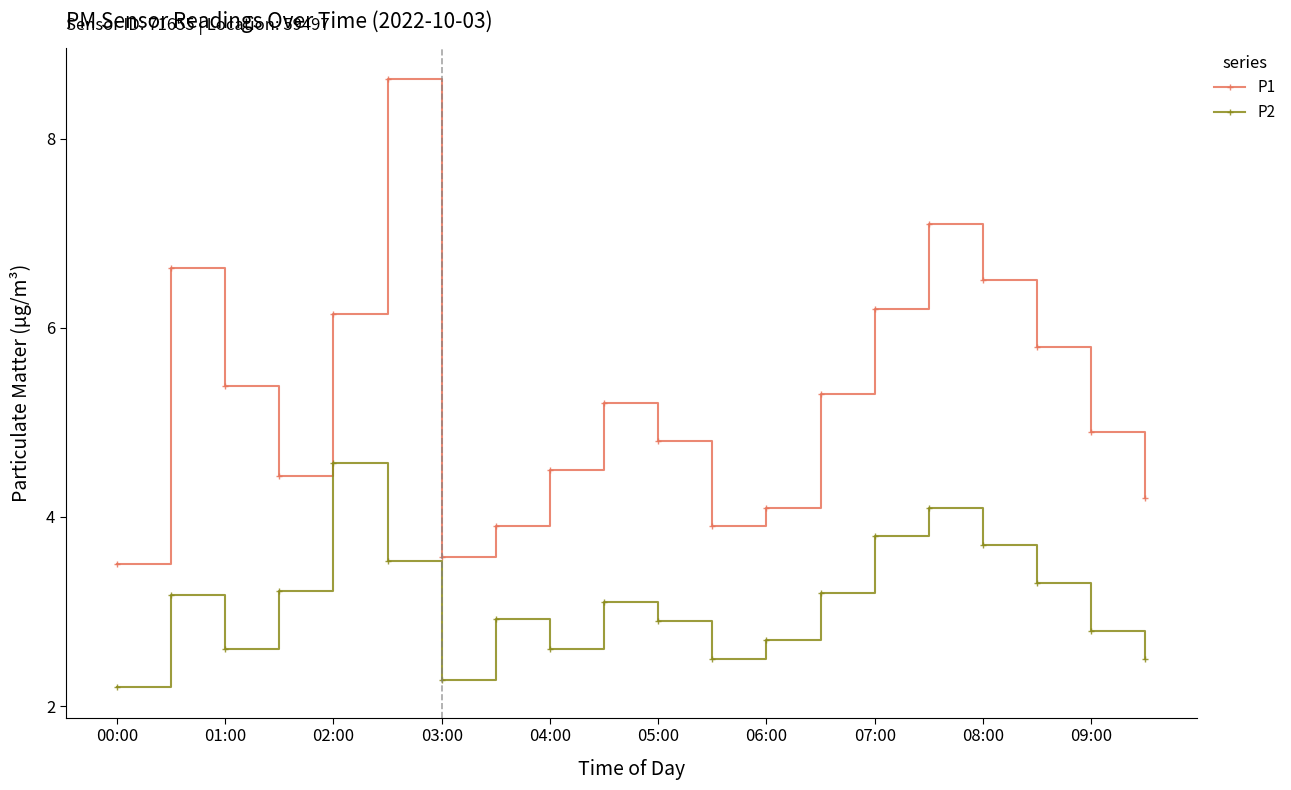

Which series has the largest range (max minus min)?

P1